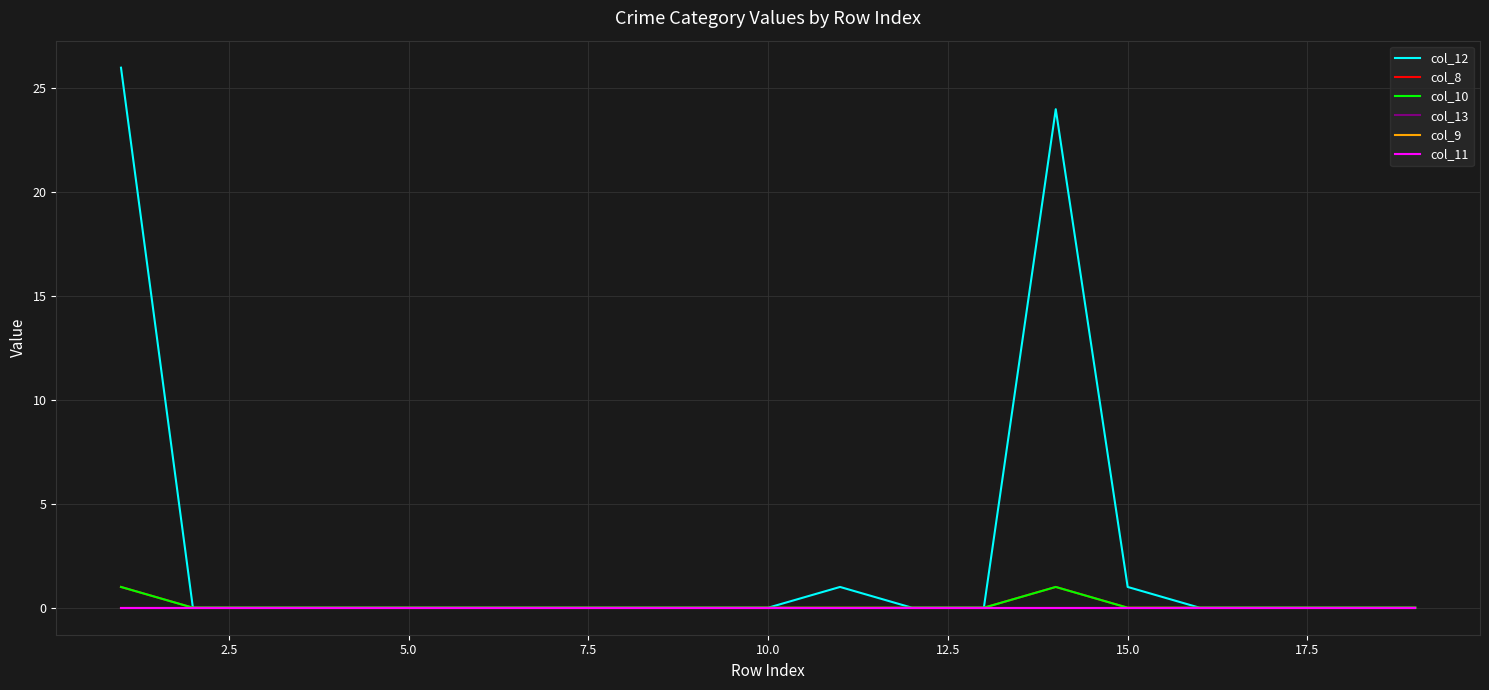

Does the chart display data point markers on the line(s)?

No